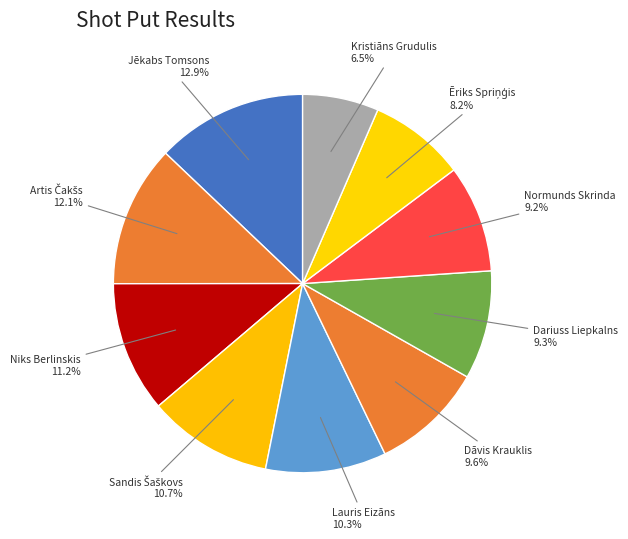

Is it true that Lauris Eizāns is 1% of the pie?

False